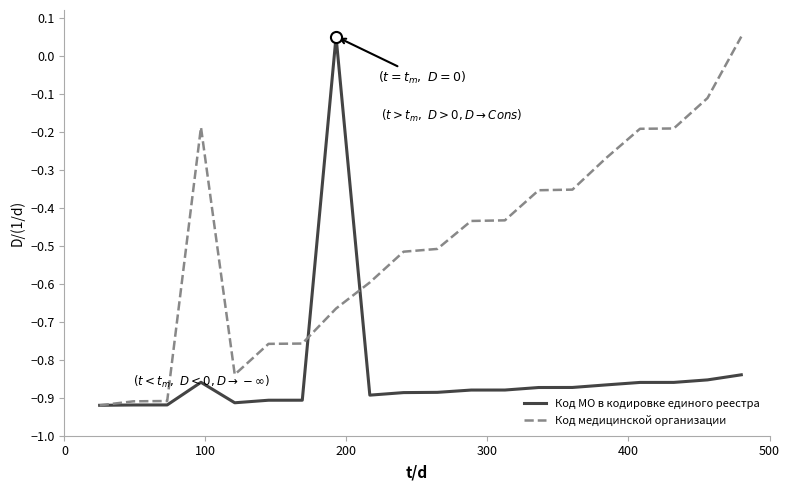

What is the sum of all Код МО в кодировке единого реестра values?

-16.7